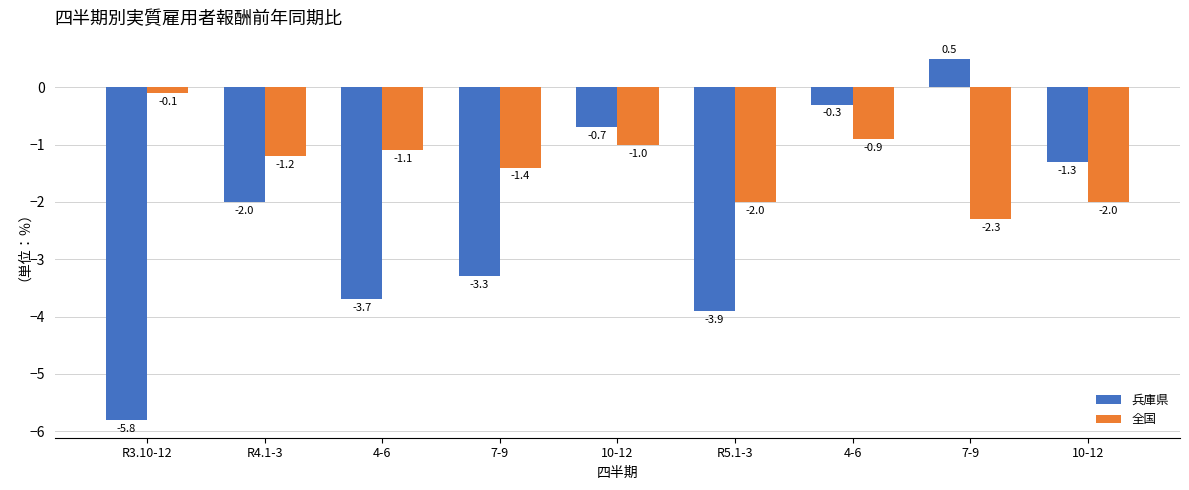

The 兵庫県 series shows -1.8 at 7-9. True or false?

False